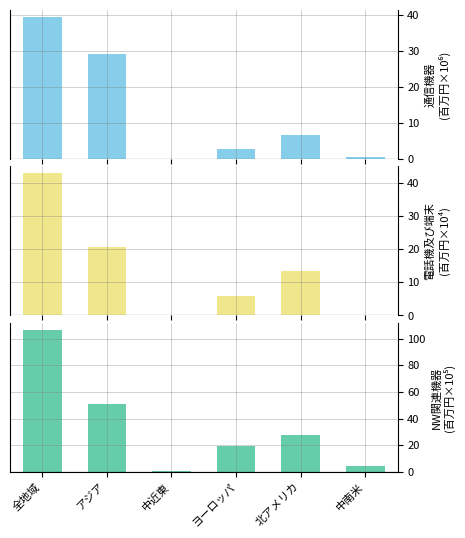

What is the lowest value of the 通信機器_金額 series?

0.1